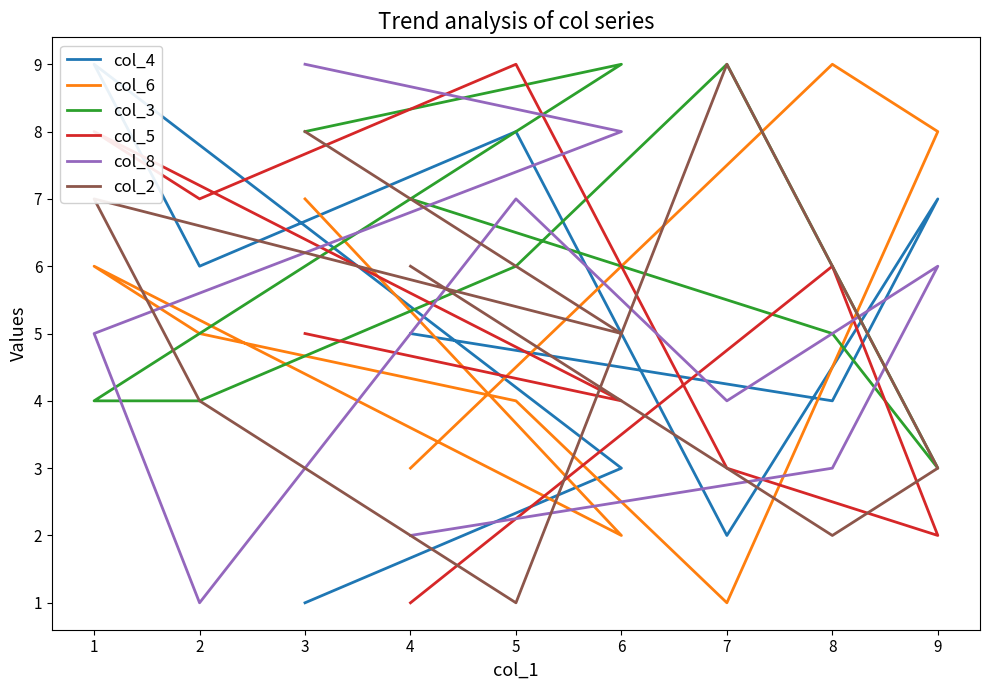

Is the value of col_6 at 3 greater than the value of col_4 at 2?

Yes